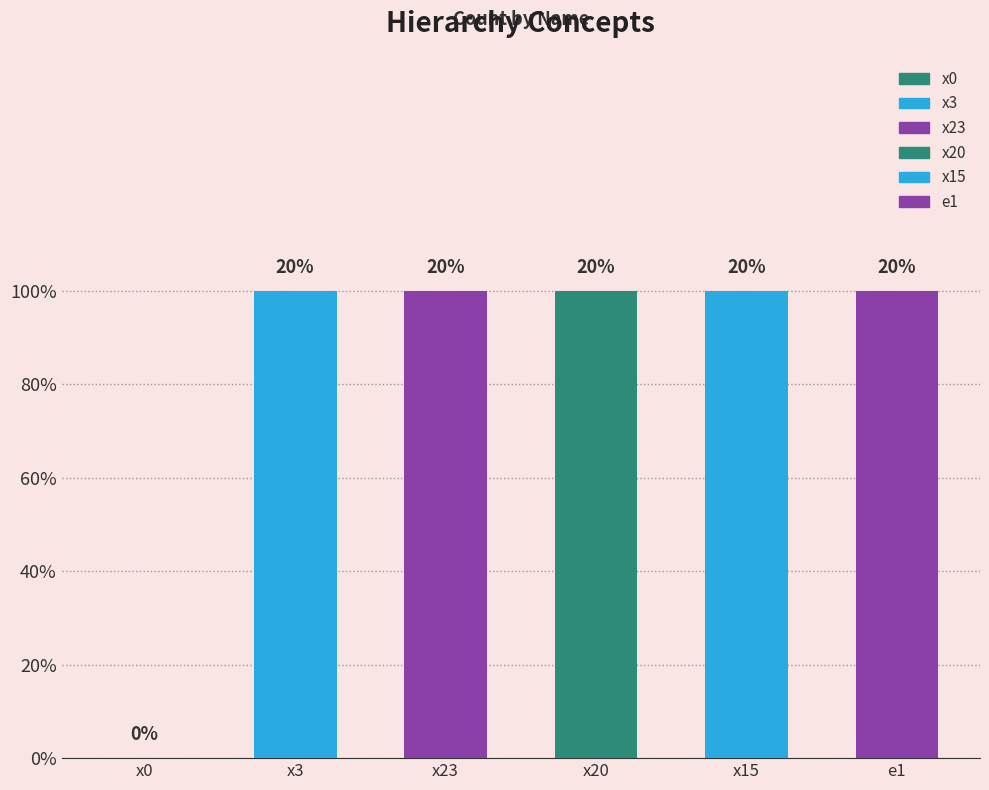

Between x3 and x15, which is larger?

x3